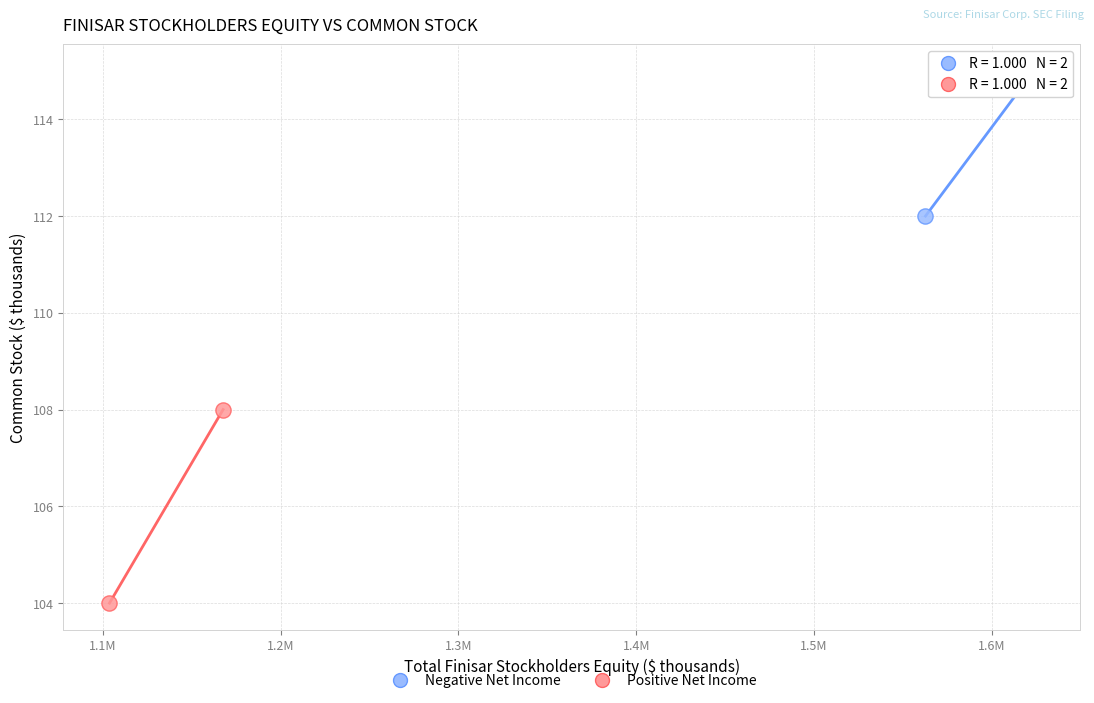

What are all the series names shown in the legend?

Negative Net Income, Positive Net Income